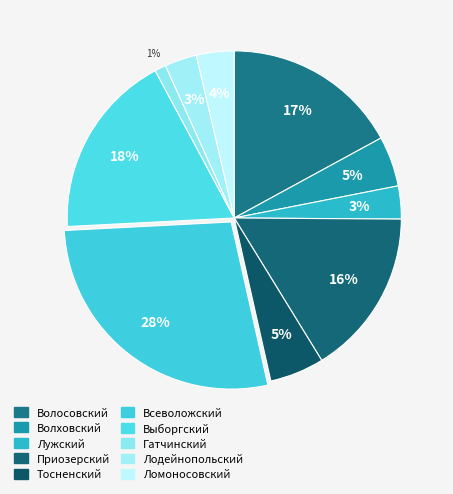

Count the number of slices in the pie.

10